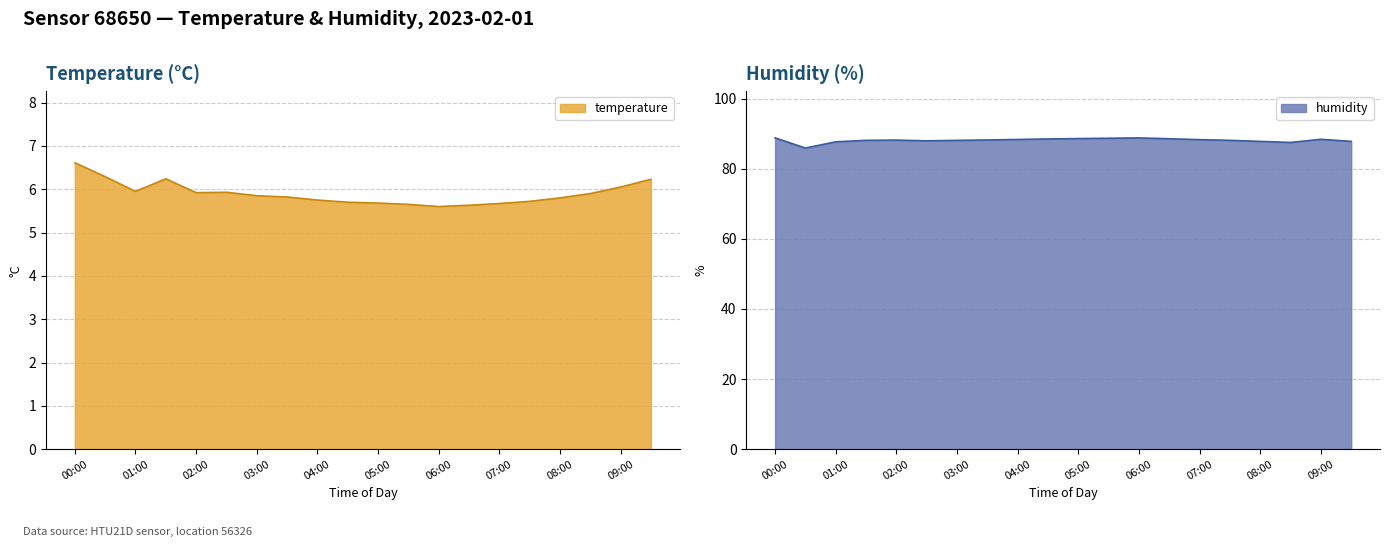

What is the minimum value for temperature?

5.6